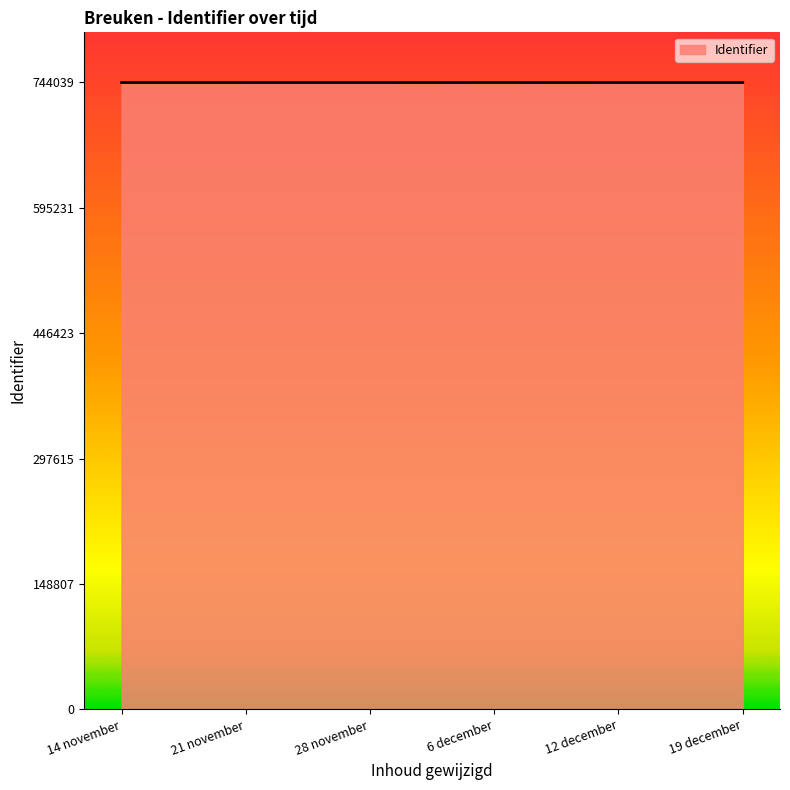

What is the sum of the values at 21 november and 19 december?

1488036